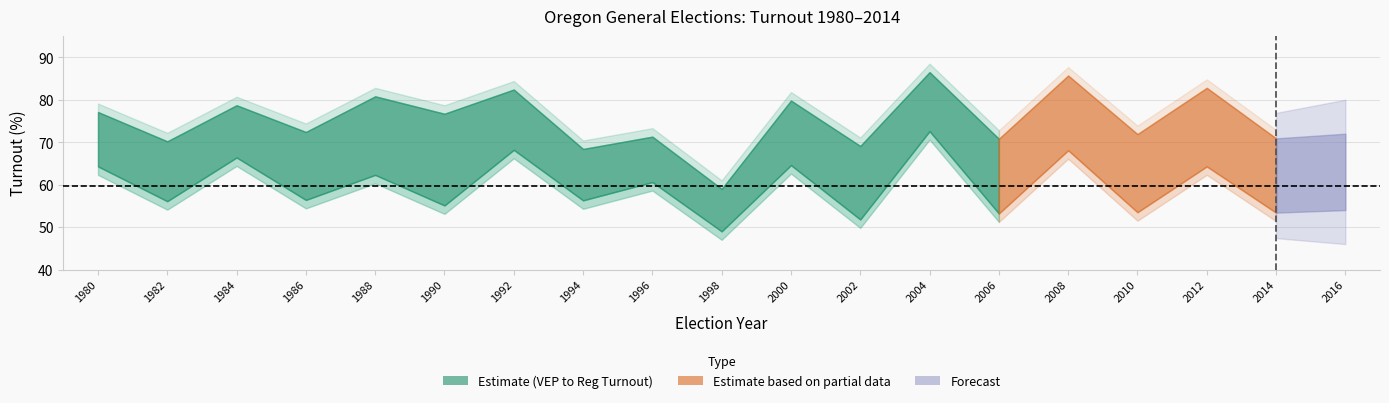

What is the difference between the maximum and minimum values in the Reg Turnout Percent series?

27.5